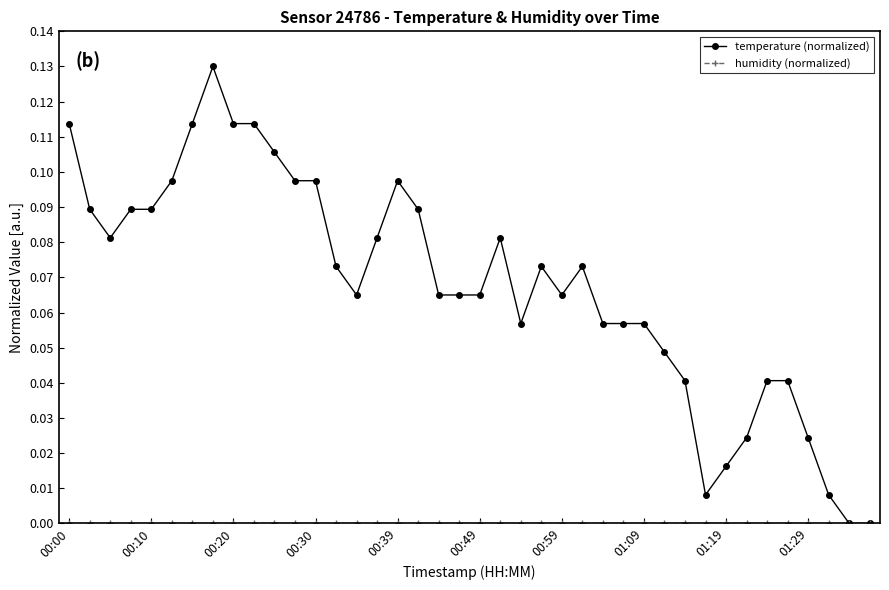

True or false: temperature (normalized) has more than 0 interior local peaks.

True